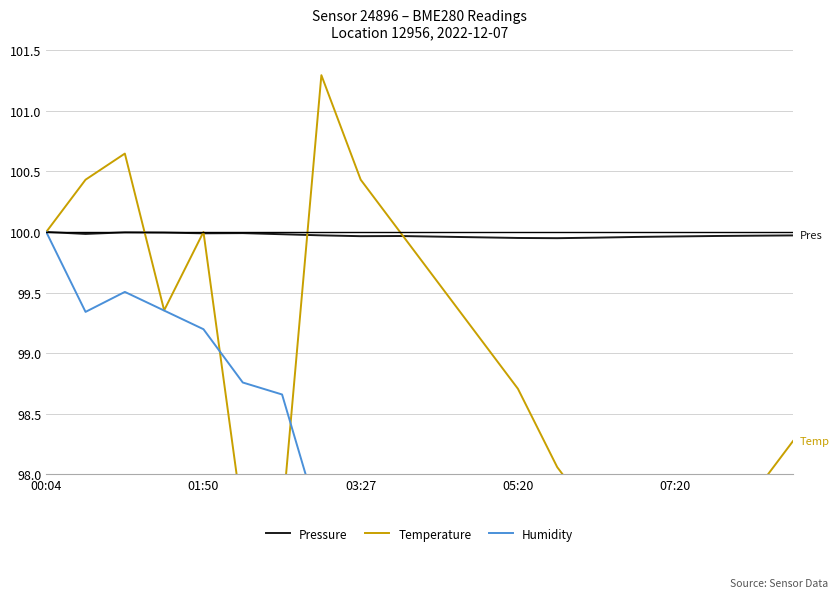

What is the sum of all Pressure values?

1999.4